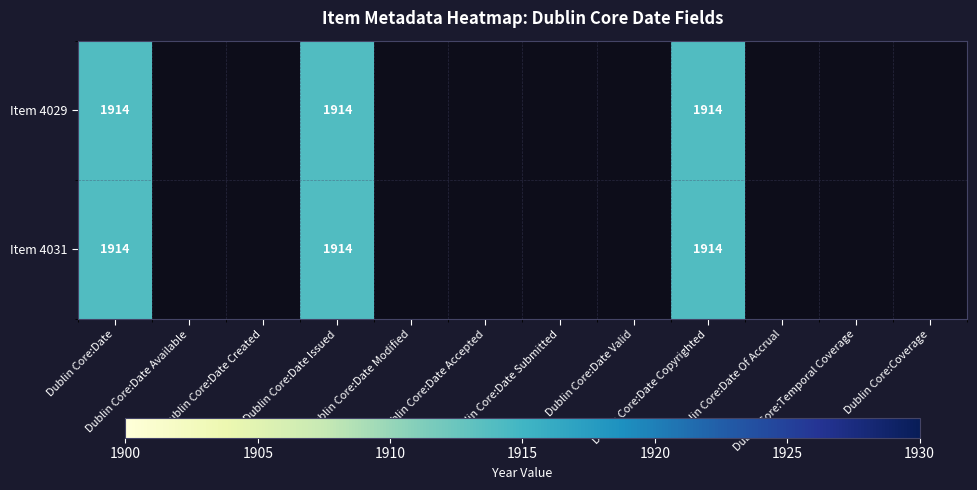

What is the sum of the 4031 values at Dublin Core:Date Issued and Dublin Core:Date Created?

1914